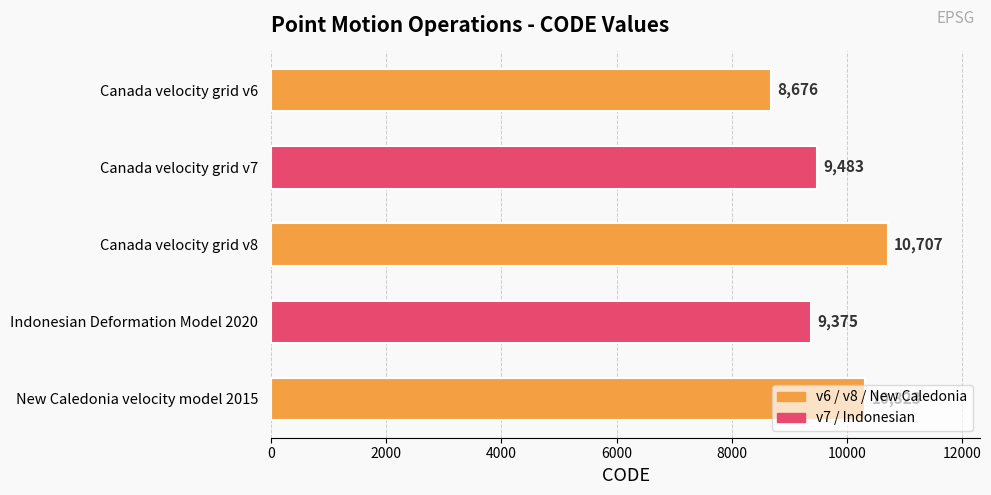

What is the change in value from Canada velocity grid v6 to Canada velocity grid v7?

+807